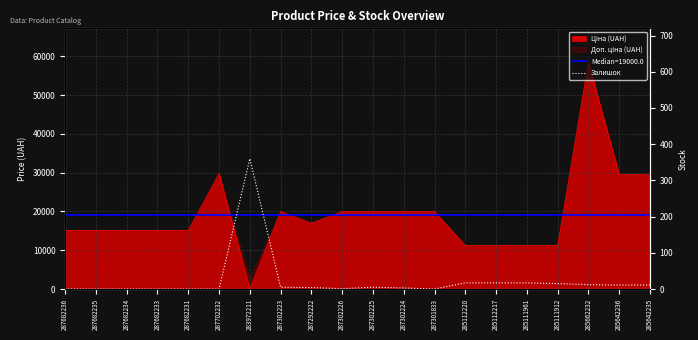

Is it true that the value at 287682233 is 0?

True